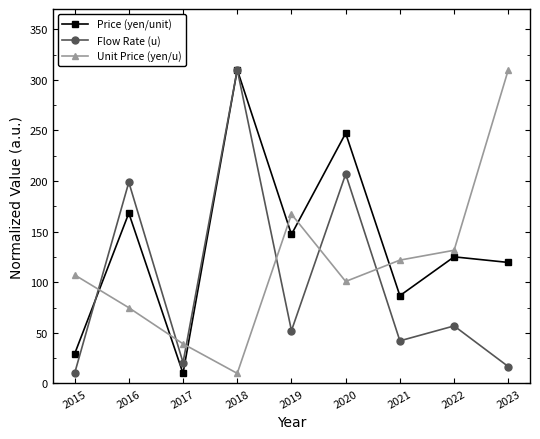

Is this an area chart (filled region under the line)?

No